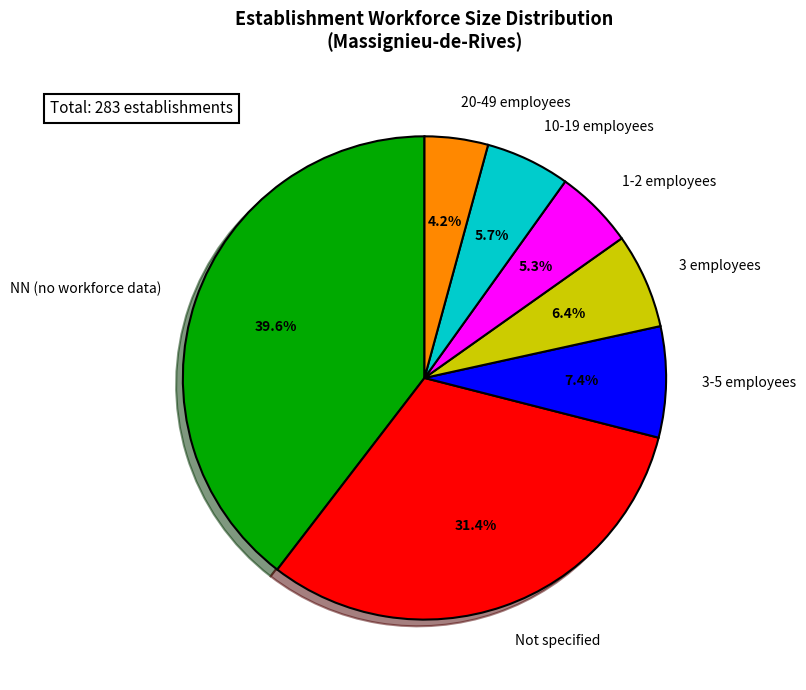

To the nearest percent, what is the average slice percentage?

14%